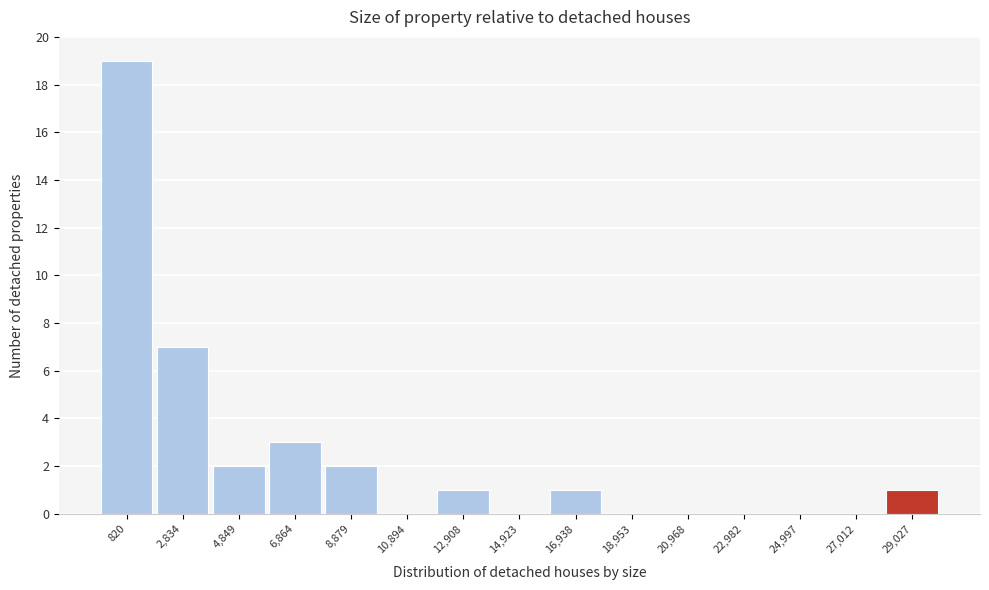

Reading left to right, what are all the values shown in this chart?

820=19	2,834=7	4,849=2	6,864=3	8,879=2	10,894=0	12,908=1	14,923=0	16,938=1	18,953=0	20,968=0	22,982=0	24,997=0	27,012=0	29,027=1